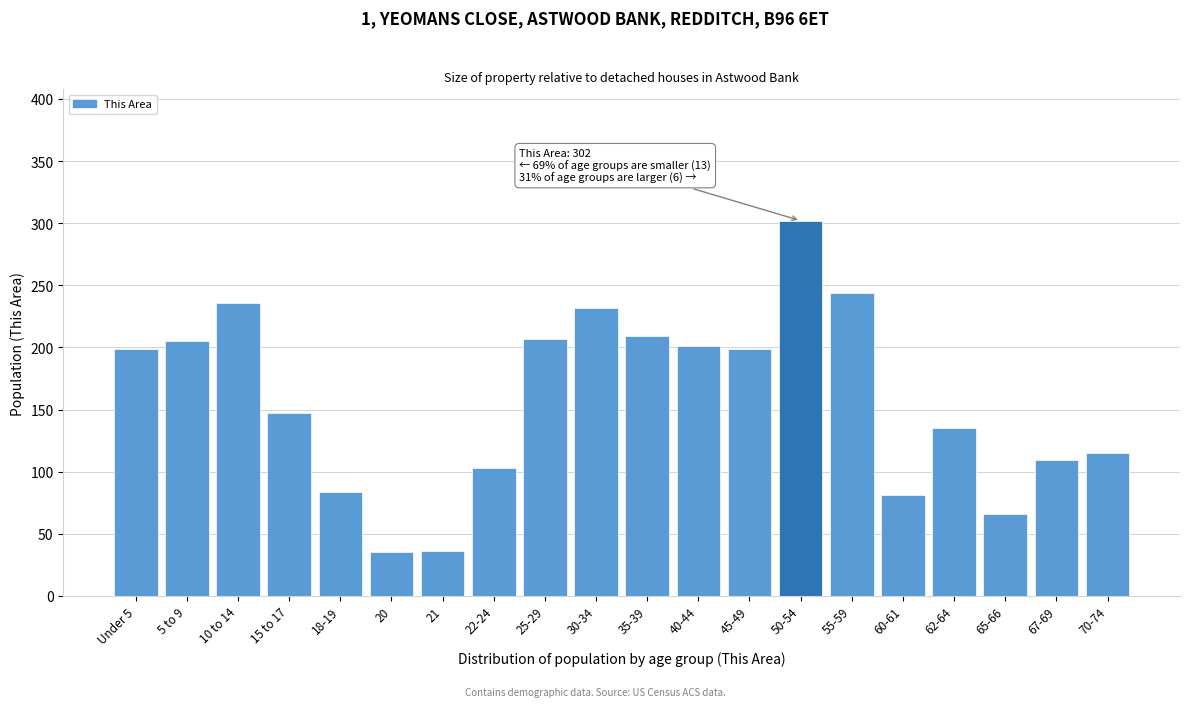

At which label is the value closest to 168?

15 to 17